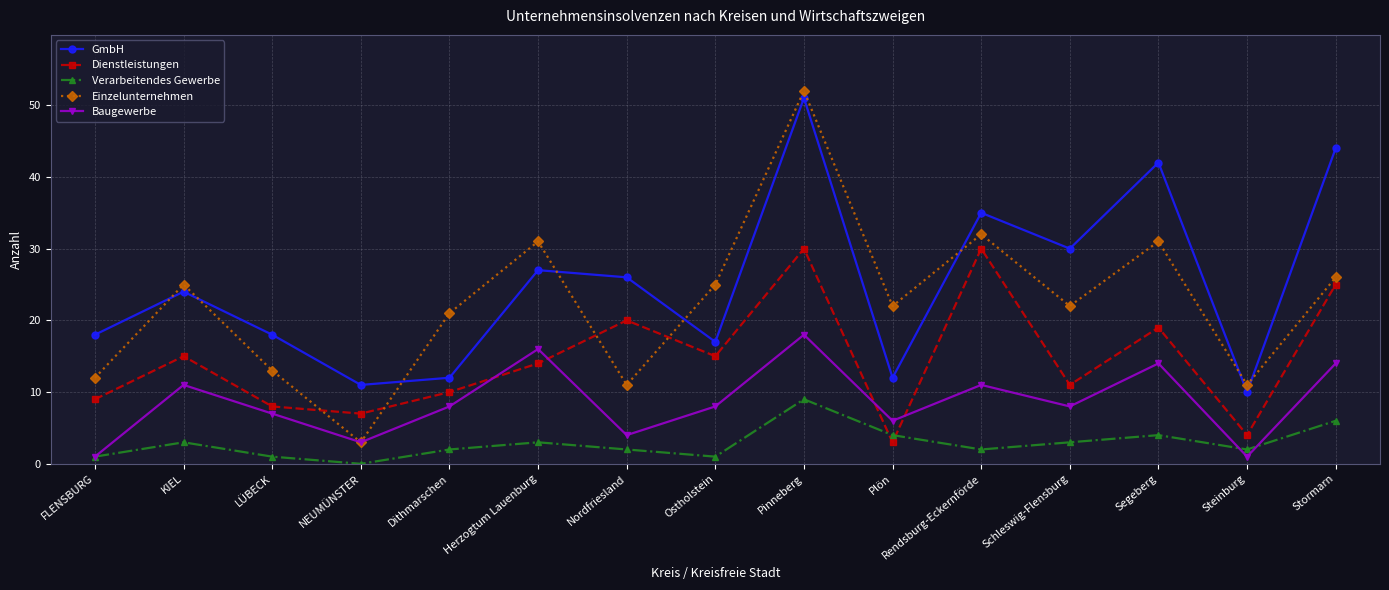

After their last crossing, which series has the higher values: Einzelunternehmen or Dienstleistungen?

Einzelunternehmen